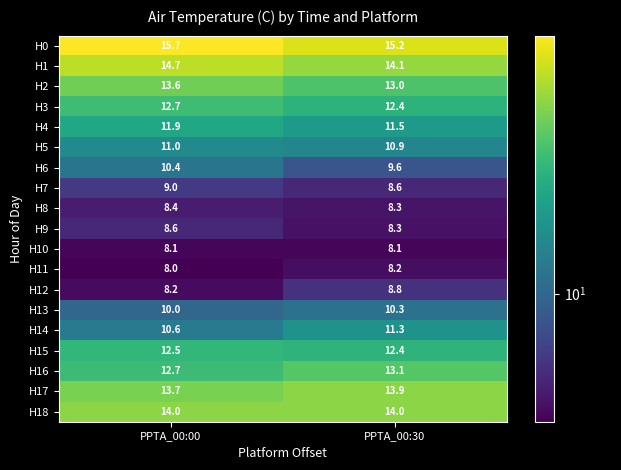

At which category is the sum across all series the highest?

PPTA_00:00